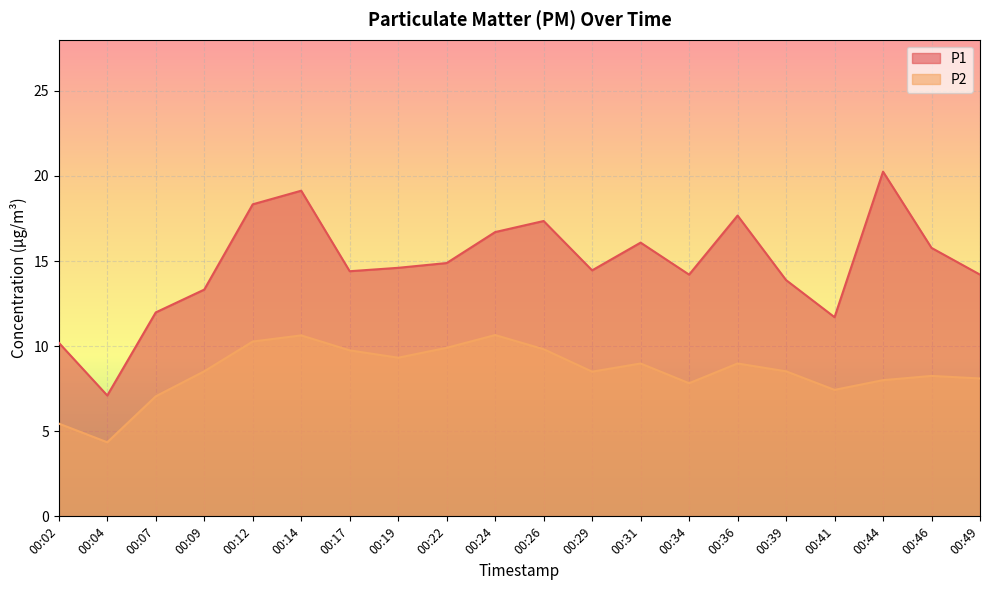

Which series has the widest spread of values?

P1